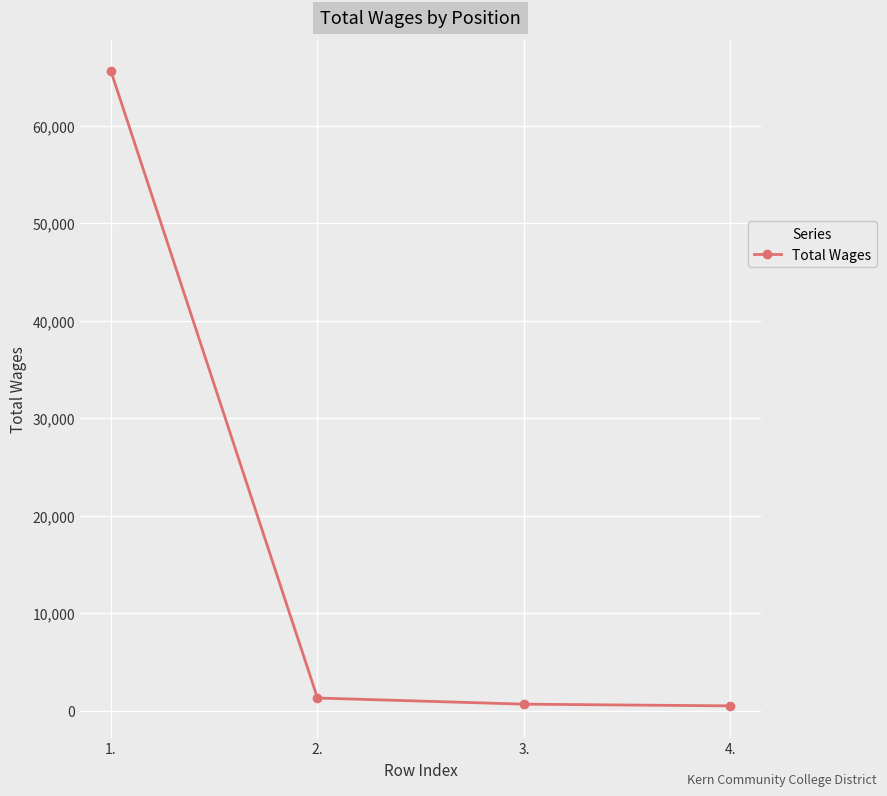

Does the chart display data point markers on the line(s)?

Yes